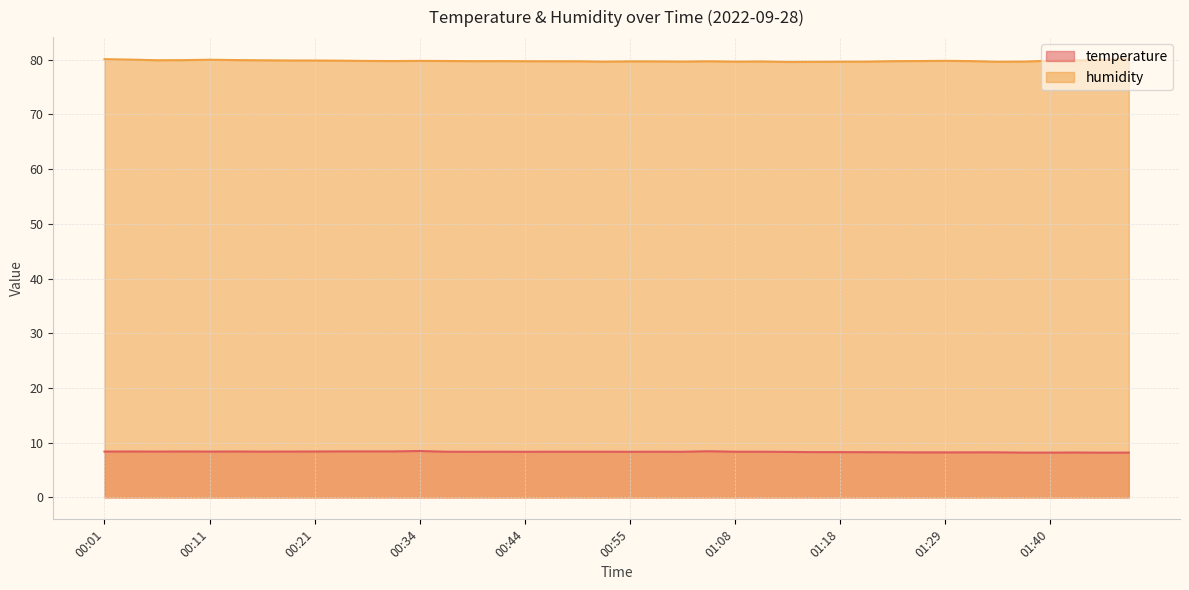

Reading left to right, what are all the values shown in this chart?

temperature: 8.4	8.4	8.4	8.4	8.4	8.4	8.4	8.4	8.4	8.4	8.4	8.4	8.5	8.3	8.3	8.3	8.3	8.3	8.3	8.3	8.3	8.3	8.3	8.4	8.3	8.3	8.3	8.3	8.3	8.3	8.2	8.2	8.2	8.2	8.2	8.2	8.2	8.2	8.2	8.2
humidity: 80.1	80.0	79.9	79.9	80.0	79.9	79.9	79.9	79.8	79.8	79.8	79.8	79.8	79.8	79.7	79.7	79.7	79.7	79.7	79.6	79.7	79.7	79.7	79.7	79.6	79.7	79.6	79.6	79.6	79.6	79.7	79.8	79.8	79.7	79.6	79.7	79.8	79.9	80.0	80.1